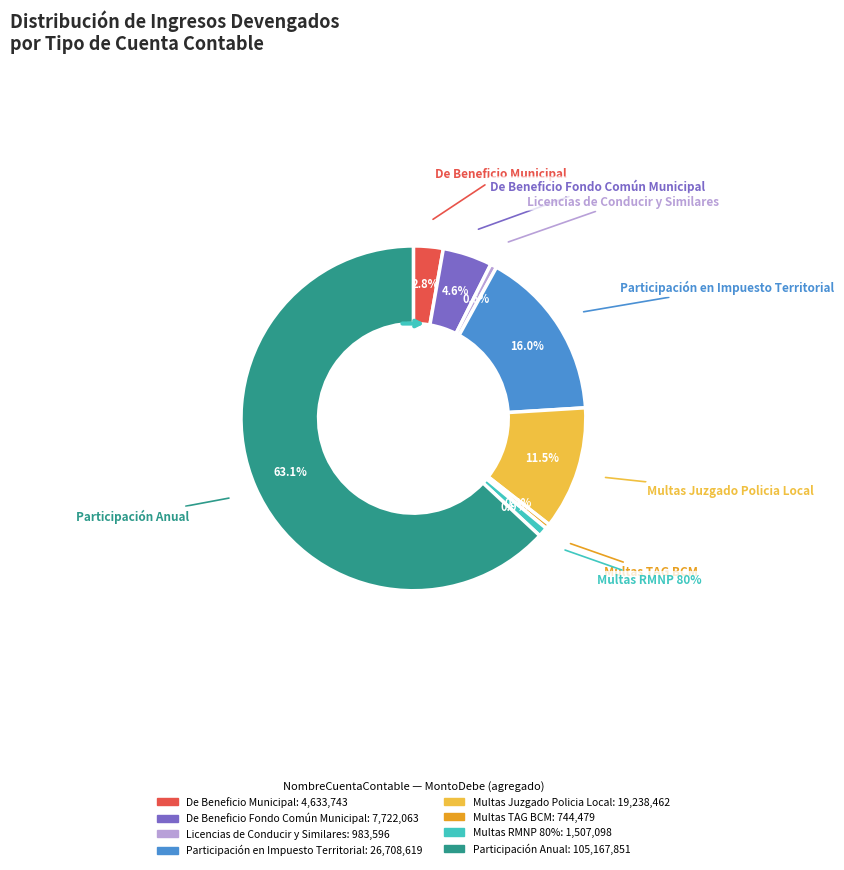

The De Beneficio Fondo Común Municipal slice represents 1% of the pie. True or false?

False